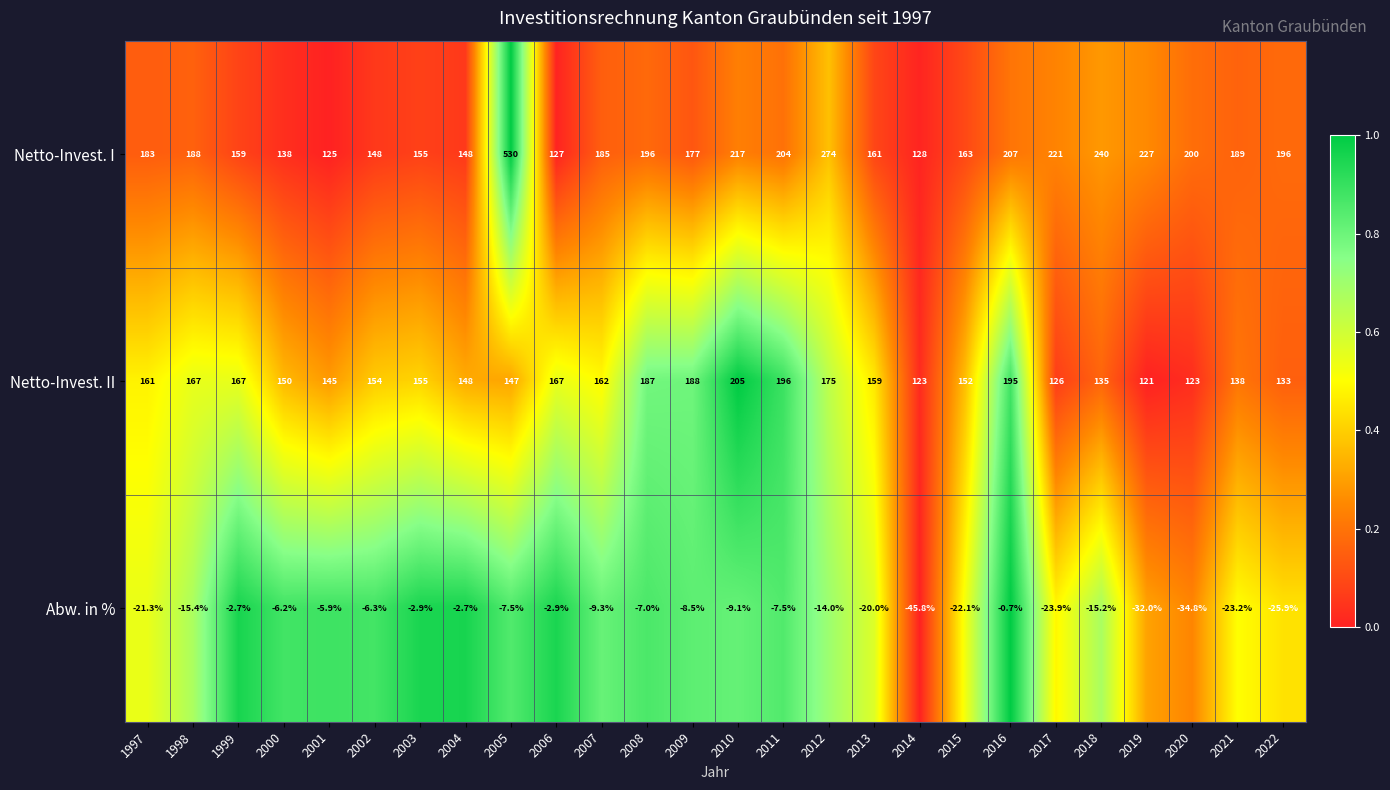

Which series has the largest range (max minus min)?

Netto-Invest. I